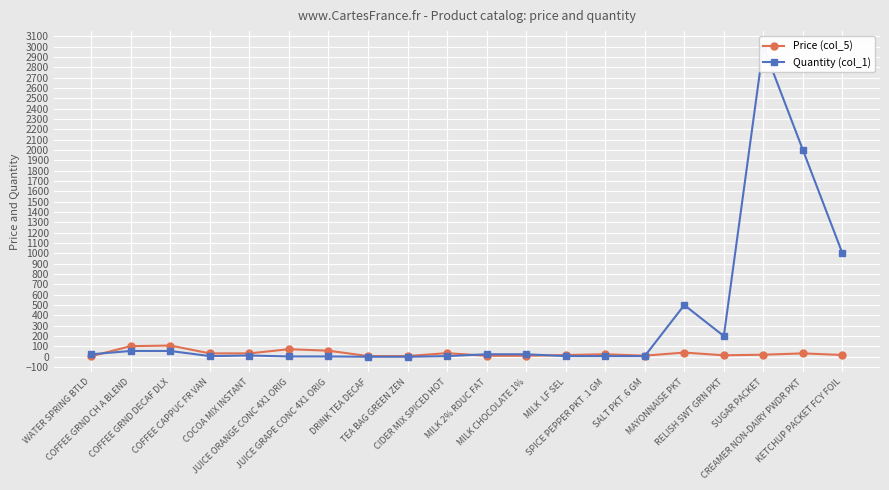

What value does the Quantity (col_1) series have at SPICE PEPPER PKT .1 GM?

6.0